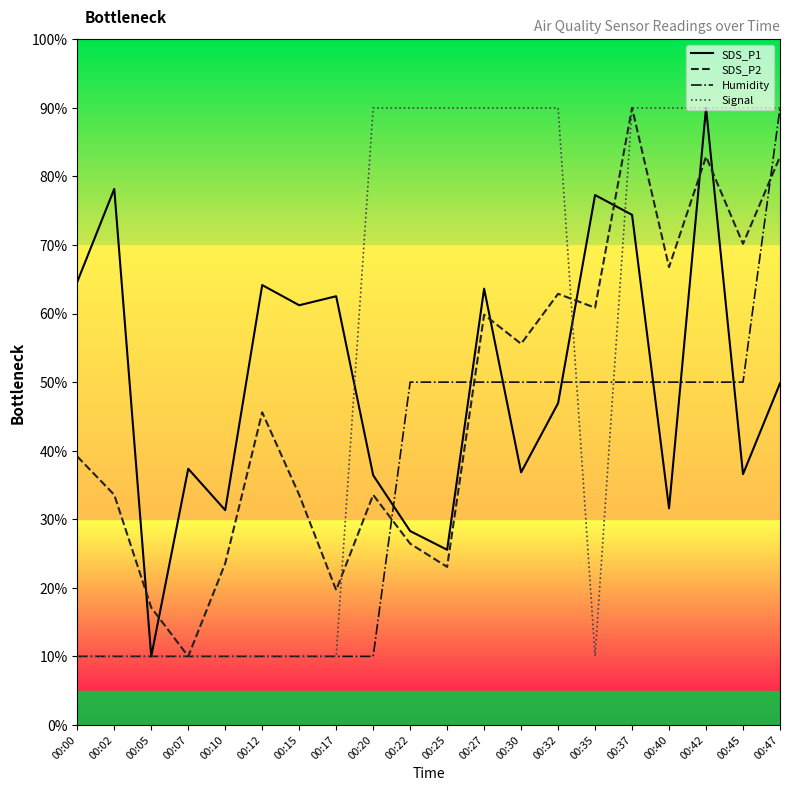

In SDS_P1, how many points are higher than both neighbors (excluding endpoints)?

7